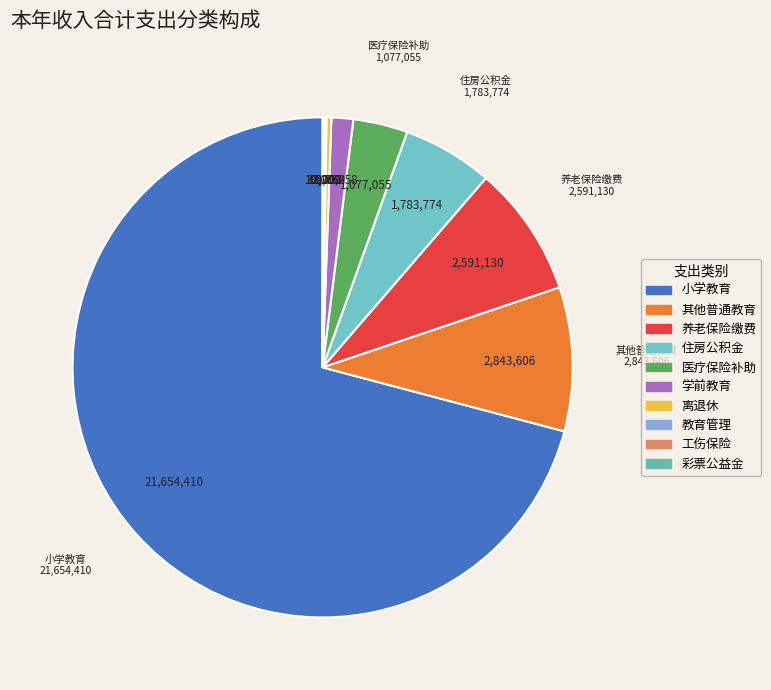

Rank the categories by value from lowest to highest.

用于教育事业的彩票公益金支出, 财政对工伤保险基金的补助, 其他教育管理事务支出, 事业单位离退休, 学前教育, 财政对职工基本医疗保险基金的补助, 住房公积金, 机关事业单位基本养老保险缴费支出, 其他普通教育支出, 小学教育